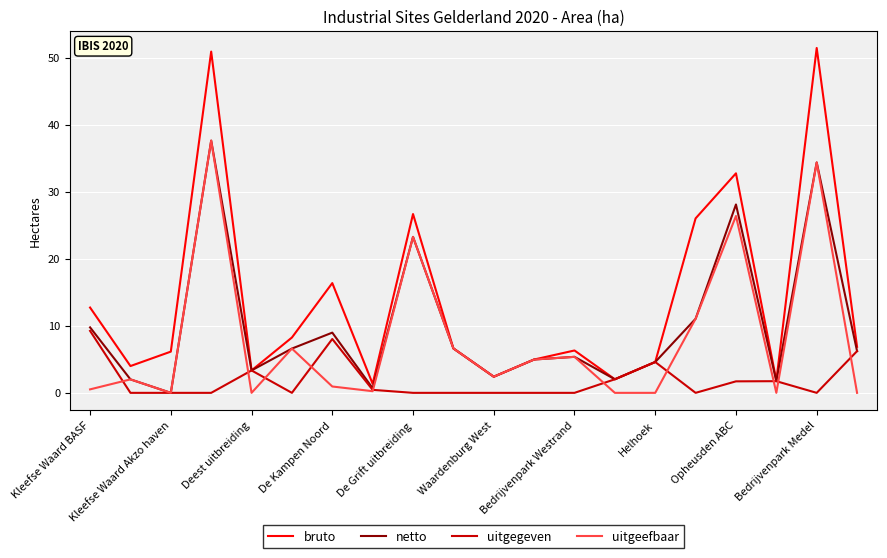

What is the greatest value displayed?

51.5